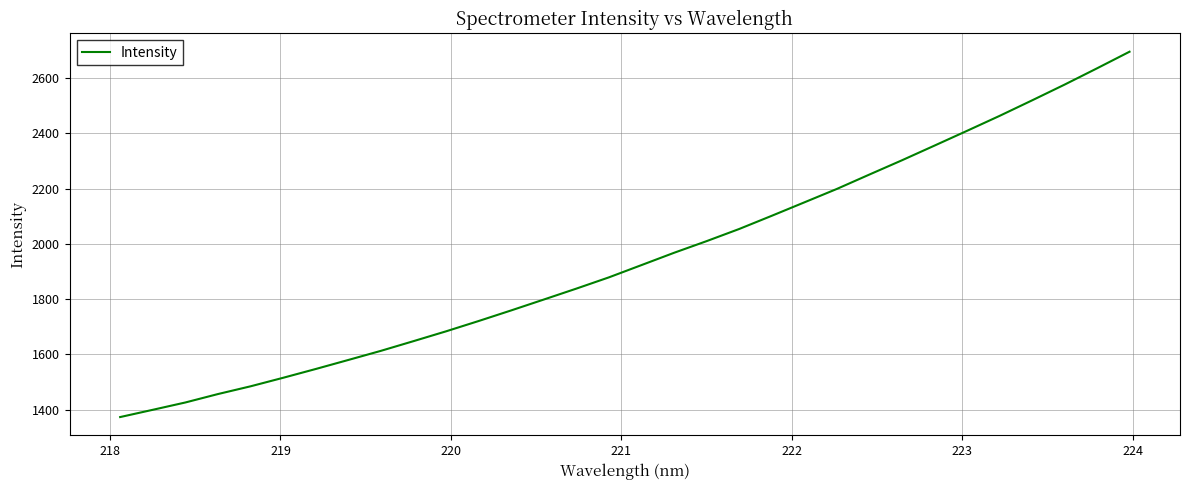

What is the greatest value displayed?

2695.2